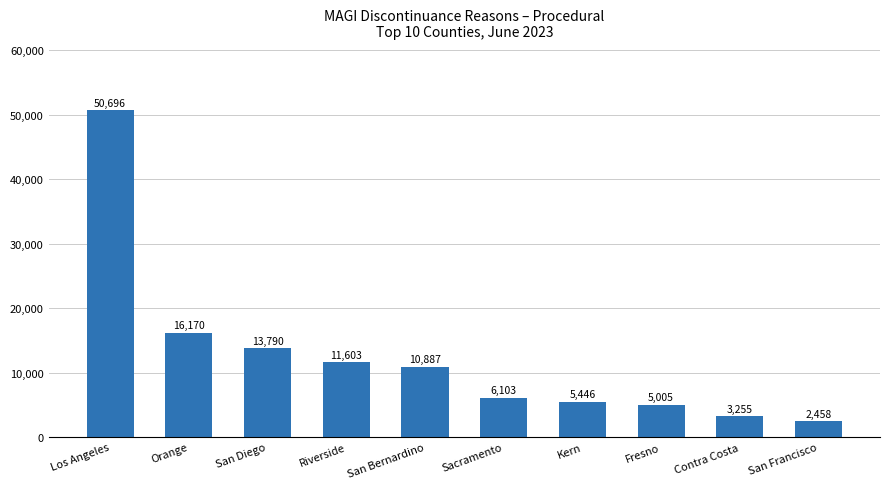

At which category does the chart reach its peak across all series?

Los Angeles